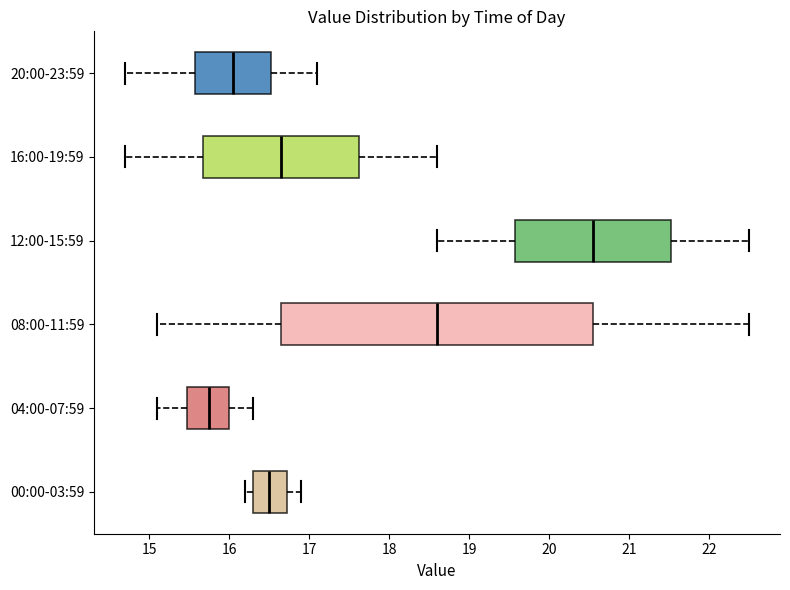

Reading bottom to top, read every box against the x-axis: the position of its median line, the range the box covers, and the ends of its whiskers. The values are not printed on the chart, so give them approximately, as read against the axis.

00:00-03:59: median 16.5, box 16.3 to 16.7, whiskers 16.2 to 16.9
04:00-07:59: median 15.8, box 15.5 to 16.0, whiskers 15.1 to 16.3
08:00-11:59: median 18.6, box 16.7 to 20.6, whiskers 15.1 to 22.5
12:00-15:59: median 20.6, box 19.6 to 21.5, whiskers 18.6 to 22.5
16:00-19:59: median 16.7, box 15.7 to 17.6, whiskers 14.7 to 18.6
20:00-23:59: median 16.1, box 15.6 to 16.5, whiskers 14.7 to 17.1